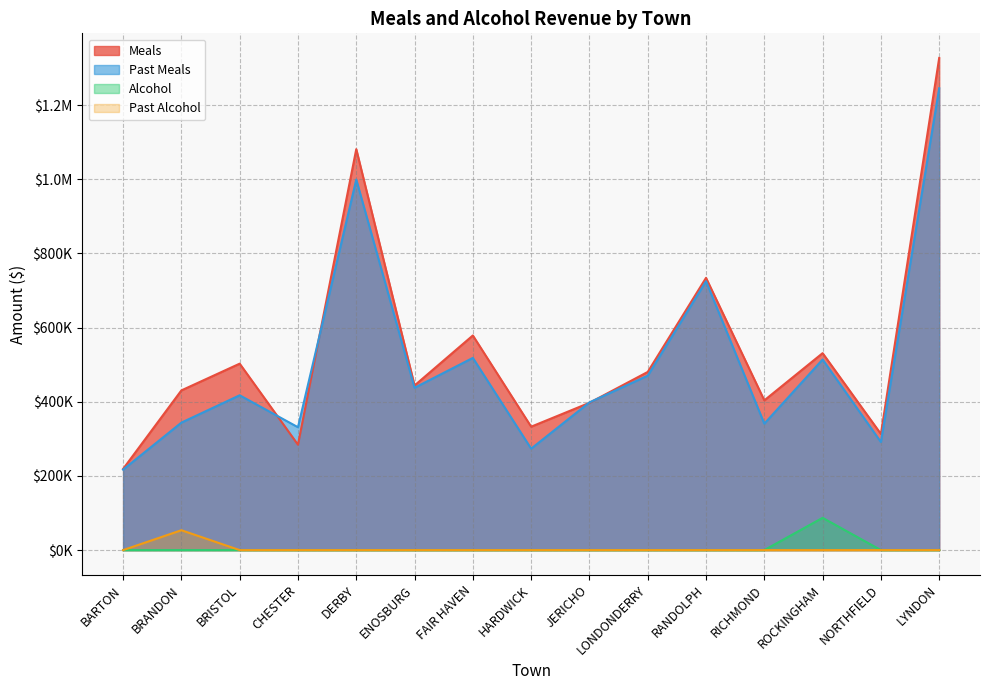

What is the highest value of the Past Meals series?

1245476.9